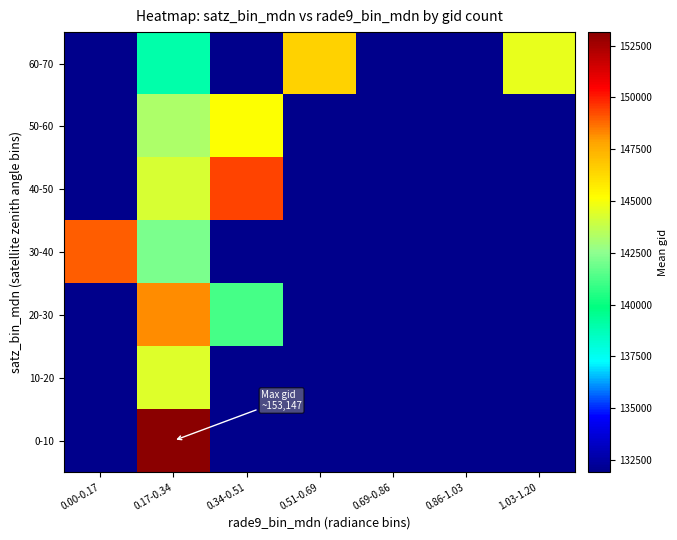

At 0.86-1.03, list the series in order from largest to smallest.

0-10, 10-20, 20-30, 30-40, 40-50, 50-60, 60-70